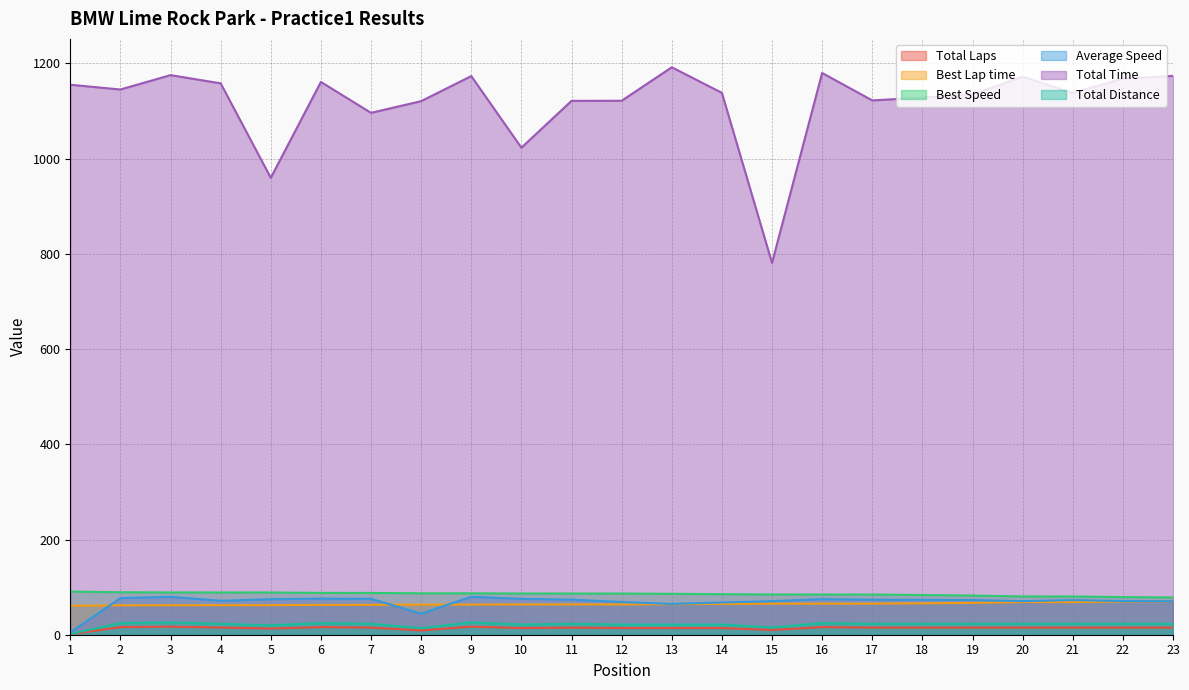

Between 4 and 5, which is larger?

4